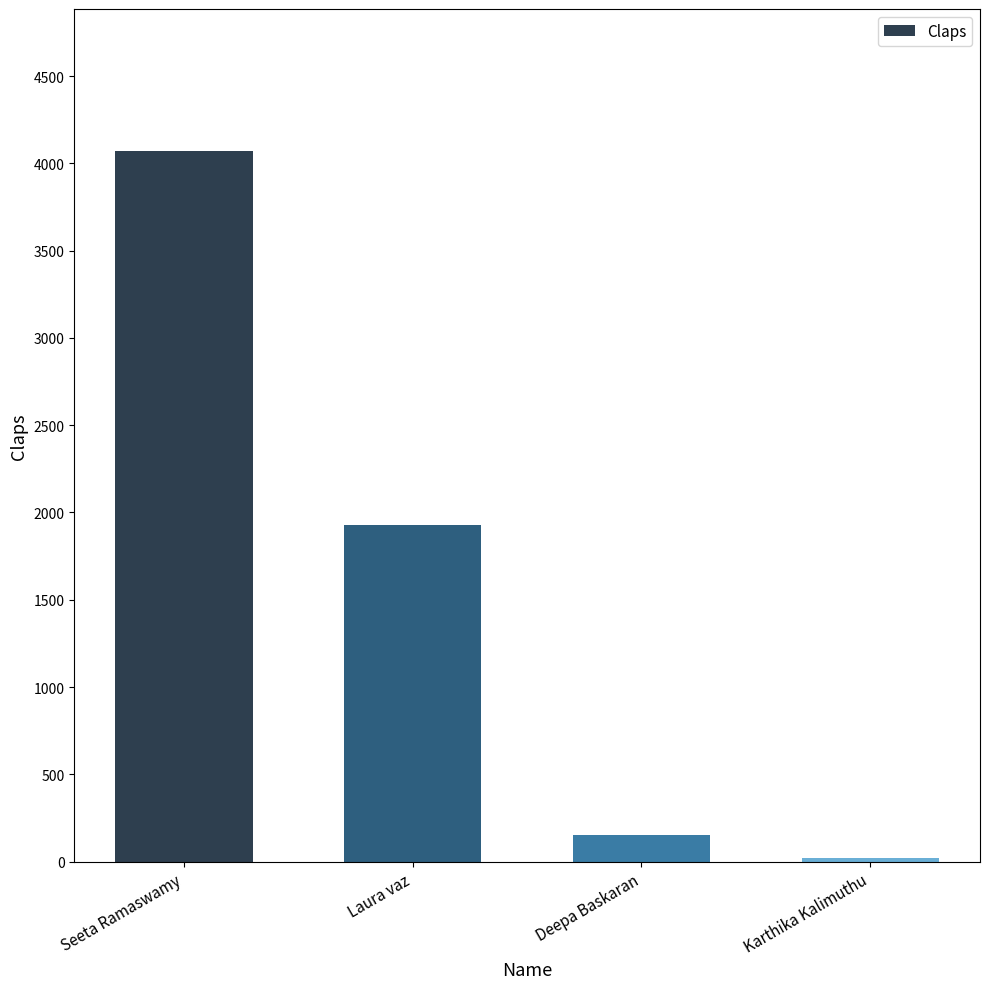

List the labels in order of value, smallest first.

Karthika Kalimuthu, Deepa Baskaran, Laura vaz, Seeta Ramaswamy